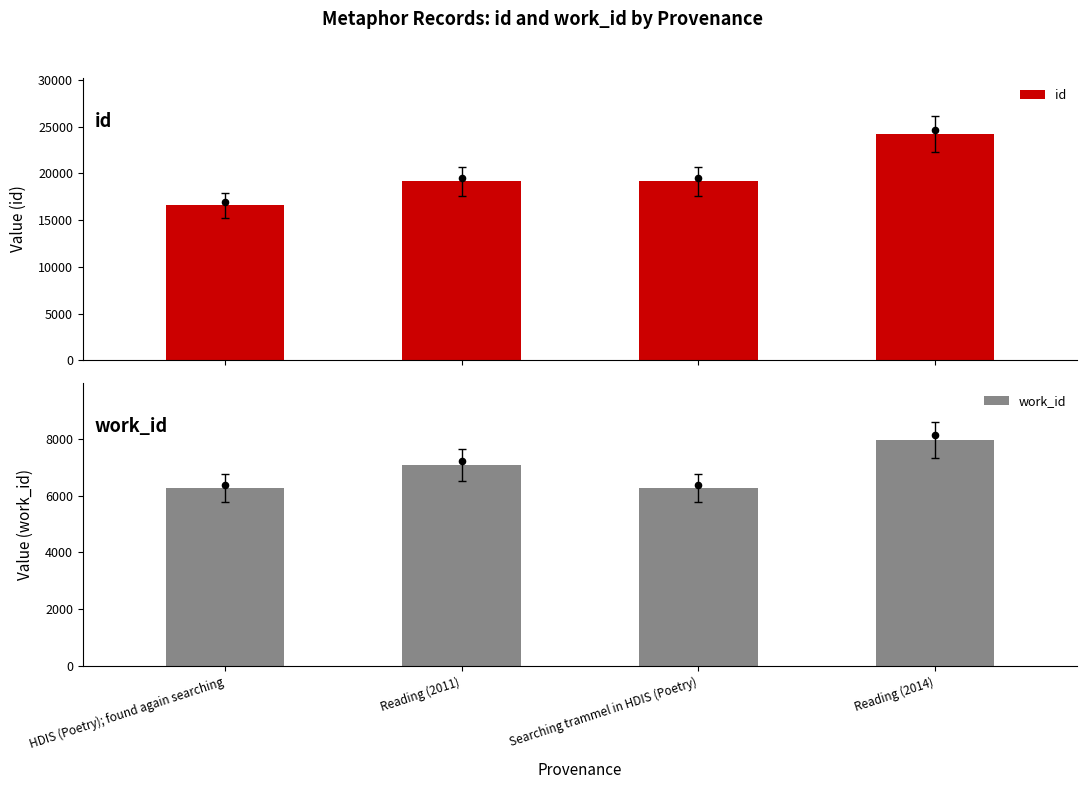

Which series contains the lowest Y value?

work_id